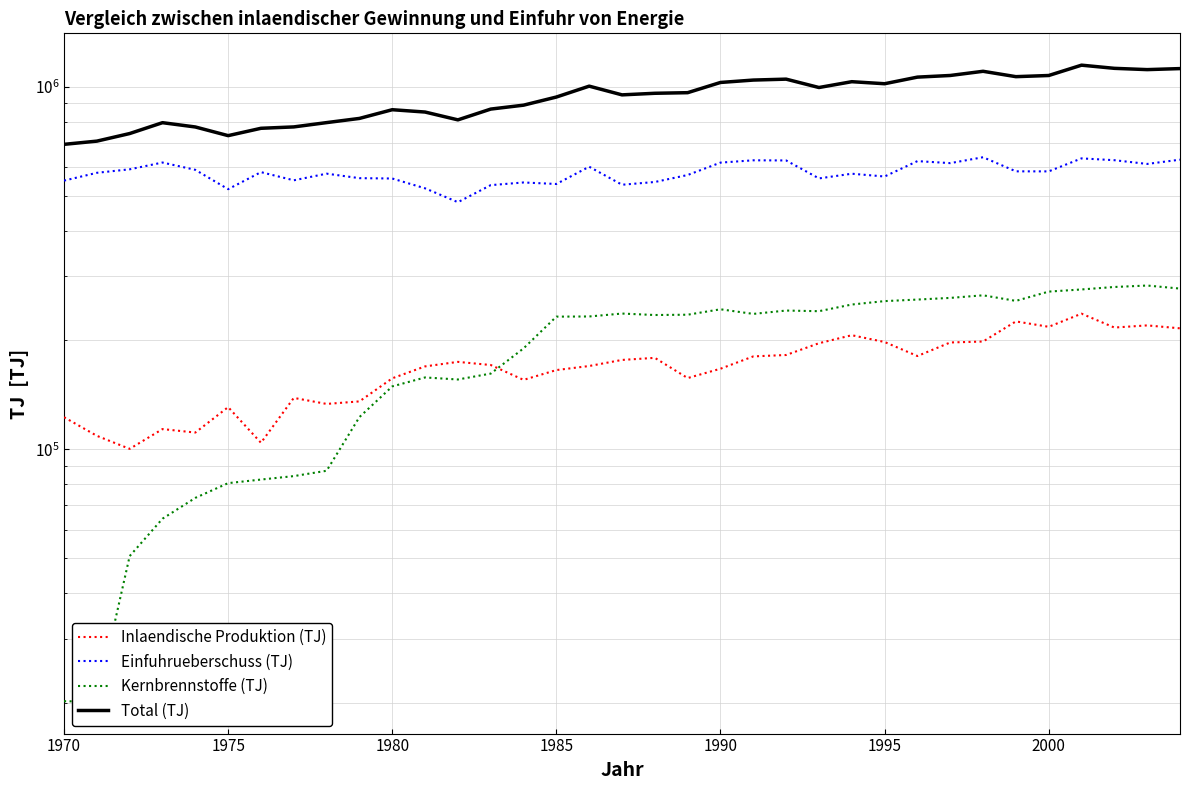

The value of Total (TJ) at 1990 is 467286. True or false?

False